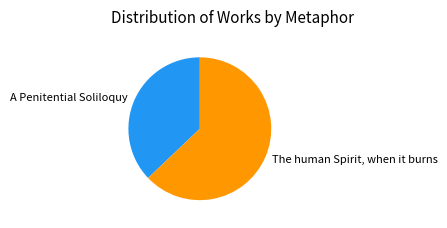

Is the sum of A Penitential Soliloquy and The human Spirit, when it burns greater than half?

Yes